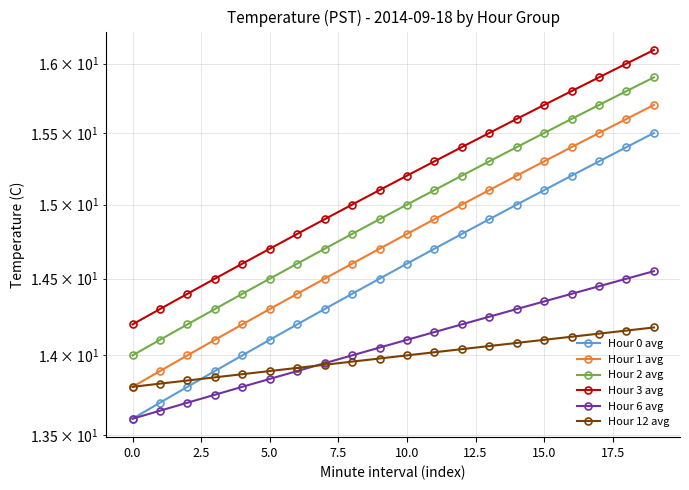

Does the chart display data point markers on the line(s)?

Yes